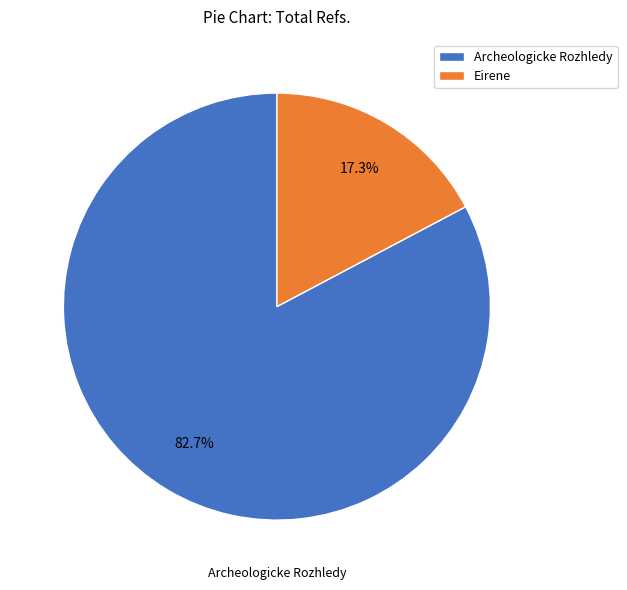

True or false: Eirene accounts for 7% of the total.

False